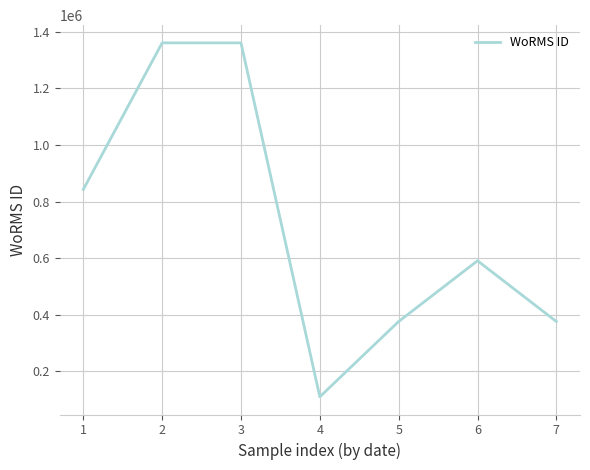

Is it true that the value at 1 is 842705?

True